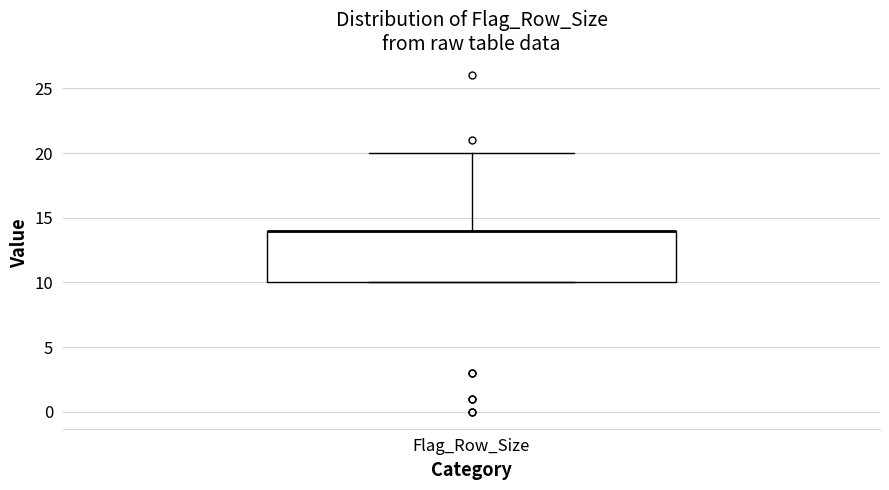

Read this box plot against the y-axis: the position of the median line, the range covered by the box, and the ends of both whiskers. The values are not printed on the chart, so give them approximately, as read against the axis.

median 14 (drawn on the box's upper edge), box 10 to 14, whiskers 10 to 20